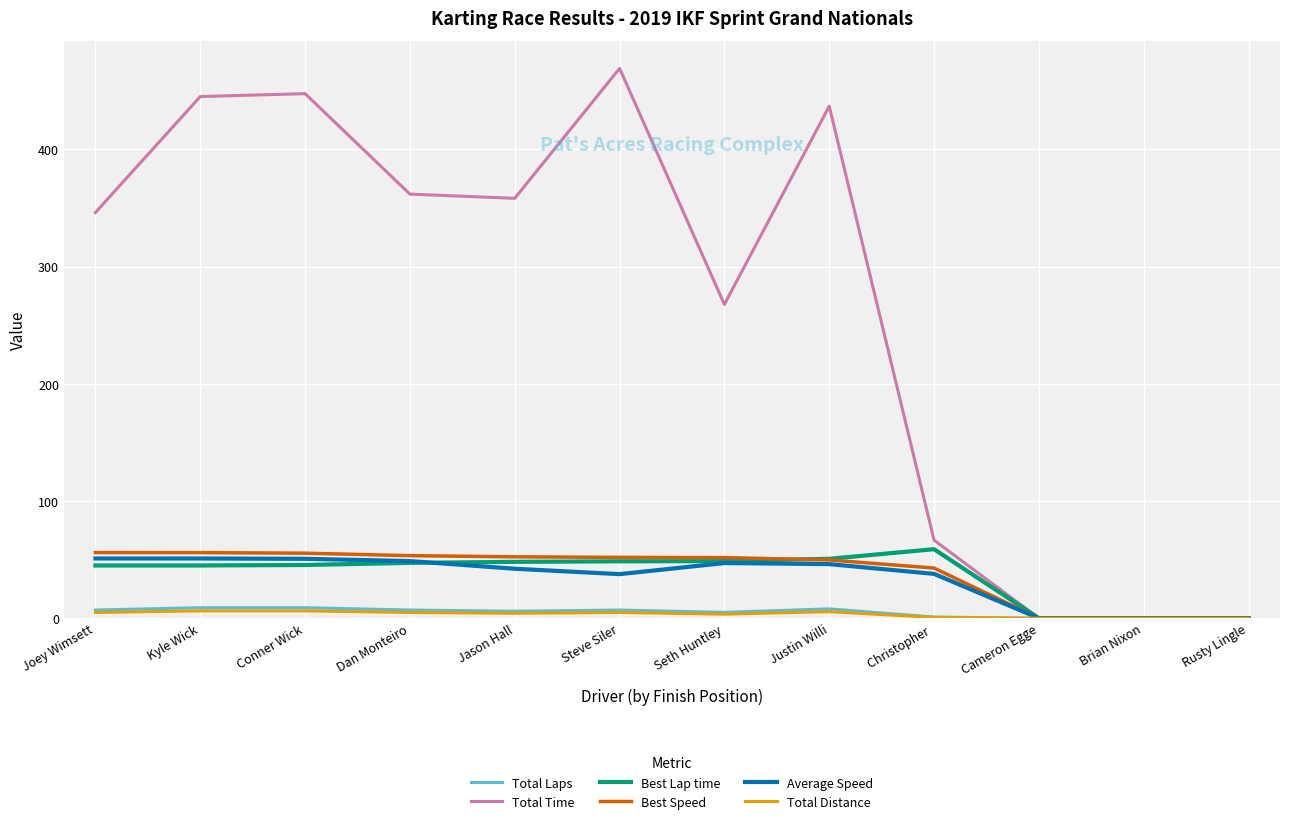

What is the difference between the maximum and minimum values in the Average Speed series?

51.0